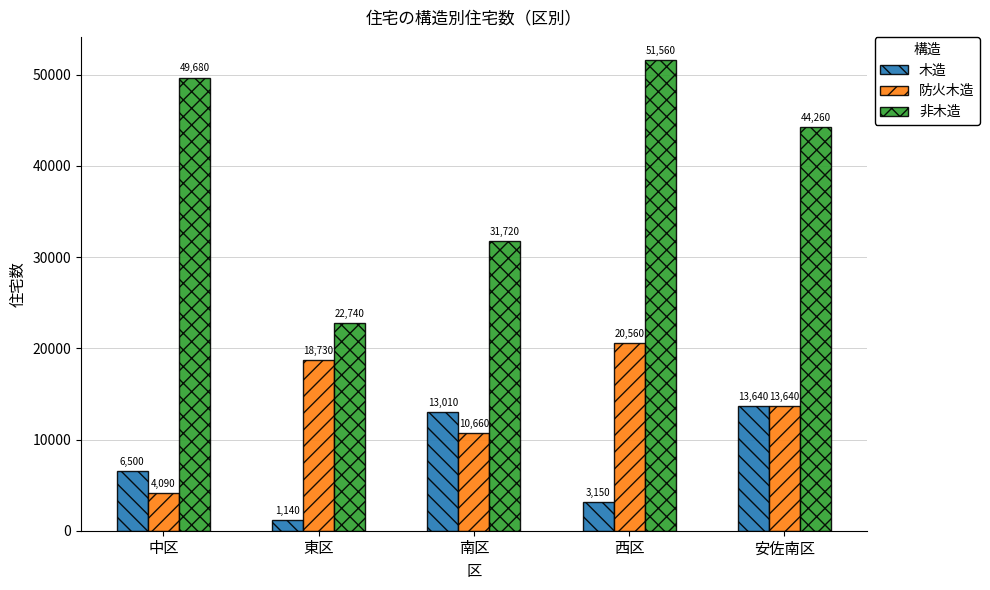

List the series in order of their overall mean, lowest first.

木造, 防火木造, 非木造